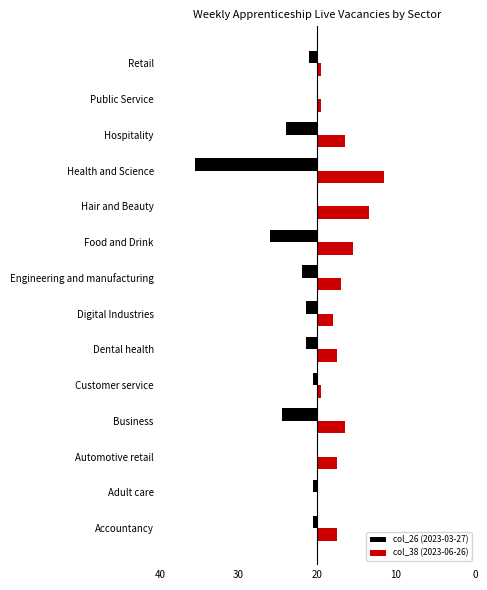

How many groups of bars are there?

14